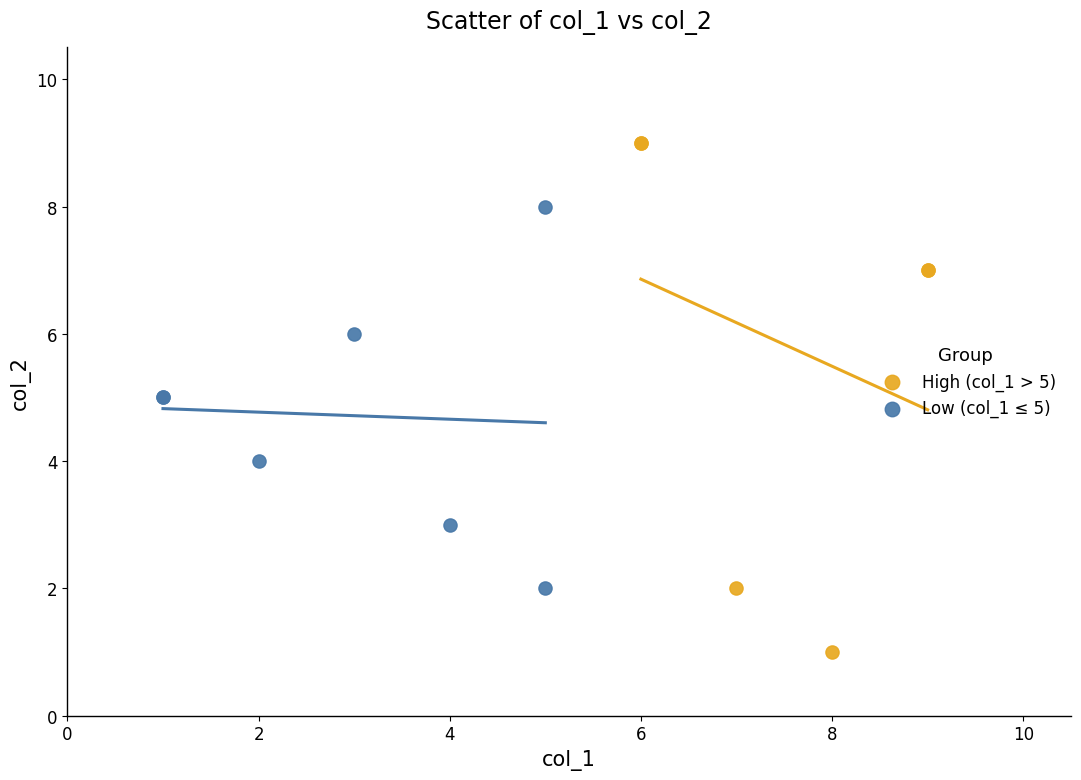

Which series reaches the maximum Y coordinate?

High (col_1 > 5)